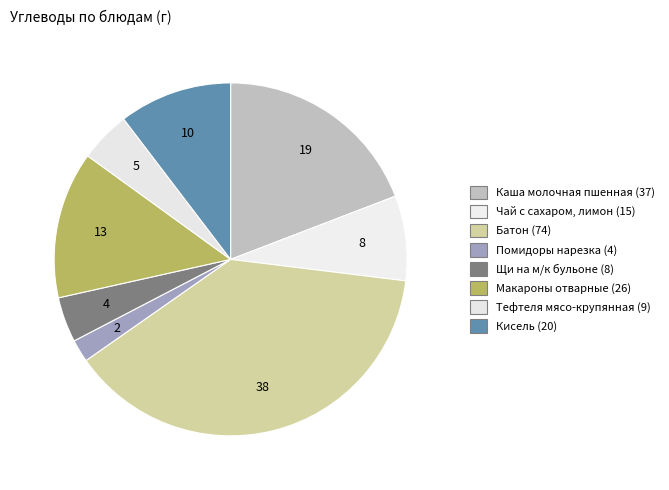

Rank the categories by value from lowest to highest.

Помидоры нарезка (4), Щи на м/к бульоне (8), Тефтеля мясо-крупянная (9), Чай с сахаром, лимон (15), Кисель (20), Макароны отварные (26), Каша молочная пшенная (37), Батон (74)